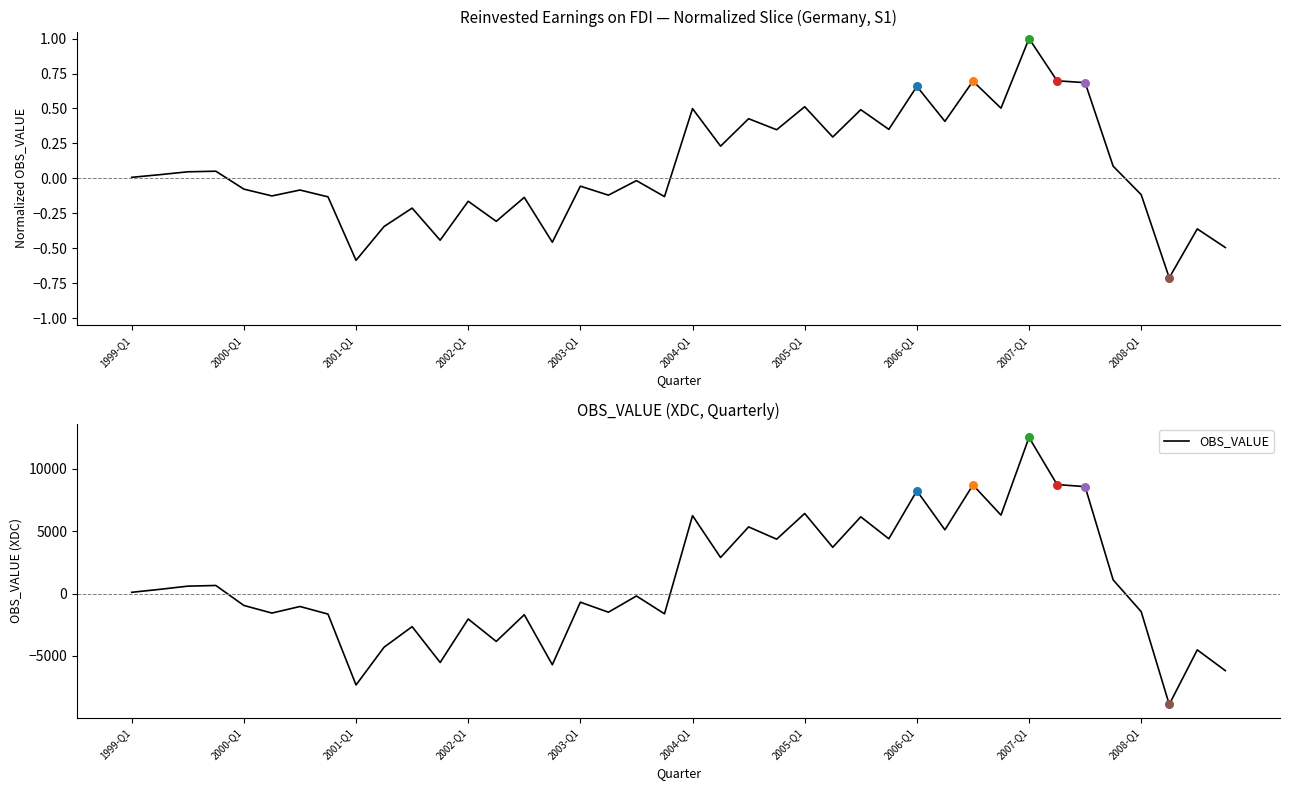

What is the highest value of the OBS_VALUE series?

12496